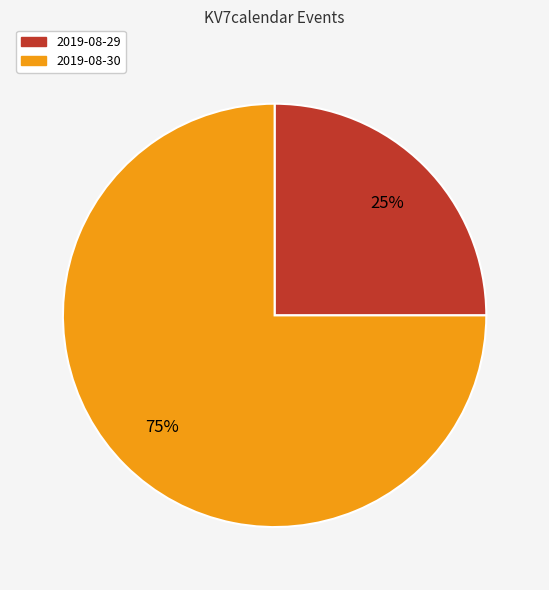

What percentage is the 2019-08-30 slice, to the nearest percent?

75%